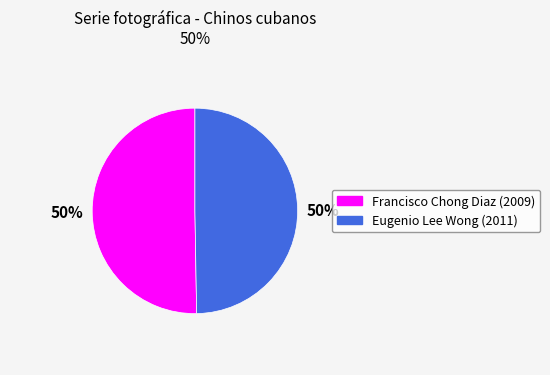

To the nearest percent, what is the combined percentage of Francisco Chong Diaz (2009) and Eugenio Lee Wong (2011)?

100%